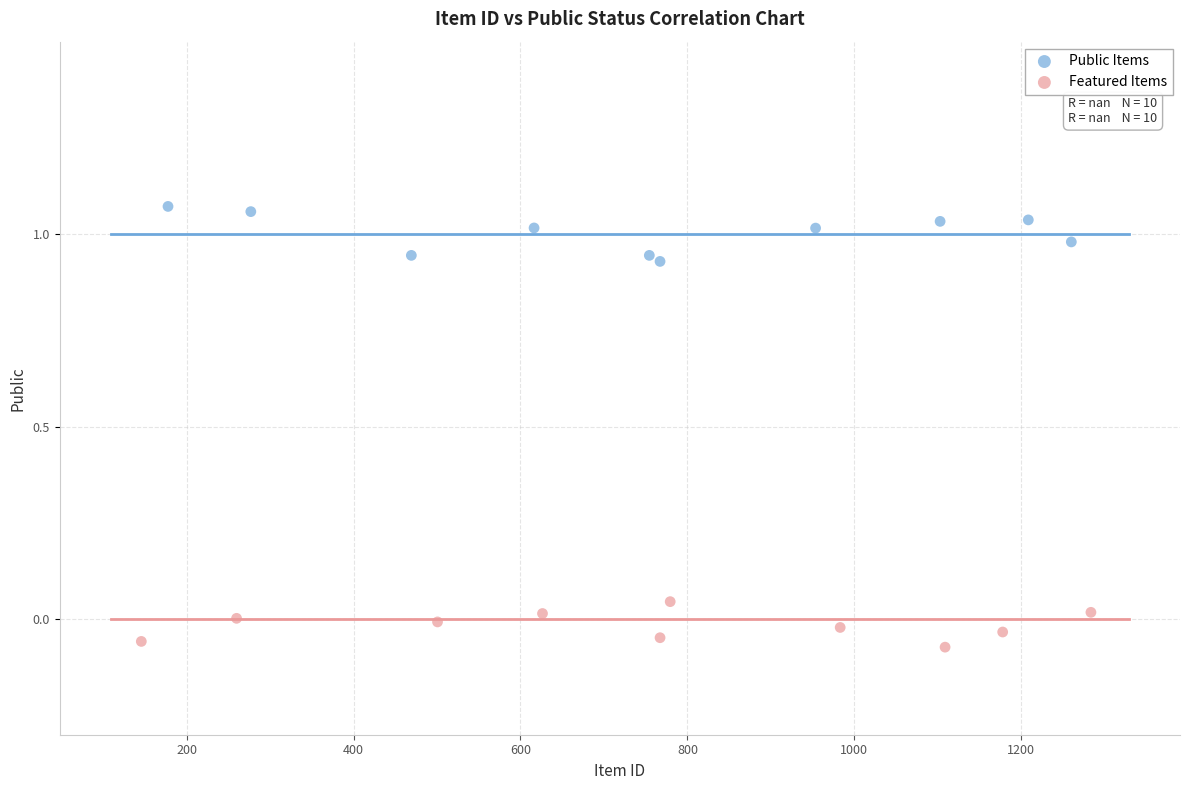

Which series reaches the maximum Y coordinate?

Public Items